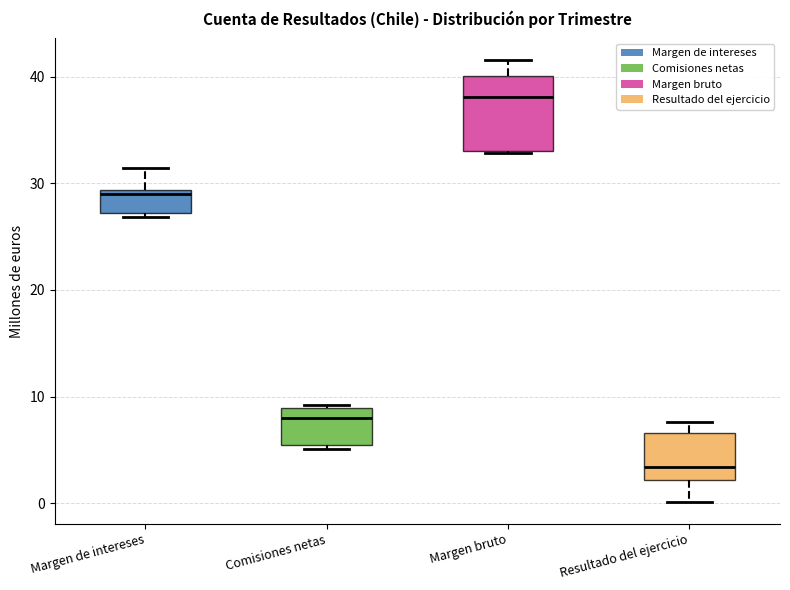

Where does the upper whisker of the box for Margen bruto end on the y-axis? The values are not printed on the chart, so give them approximately, as read against the axis.

42